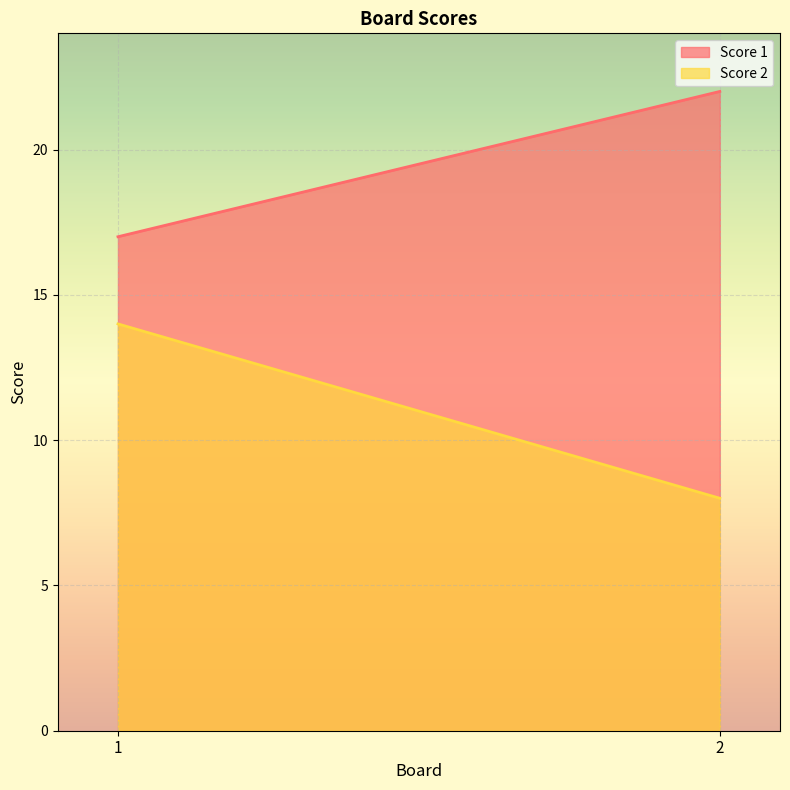

What is the sum of all Score 2 values?

22